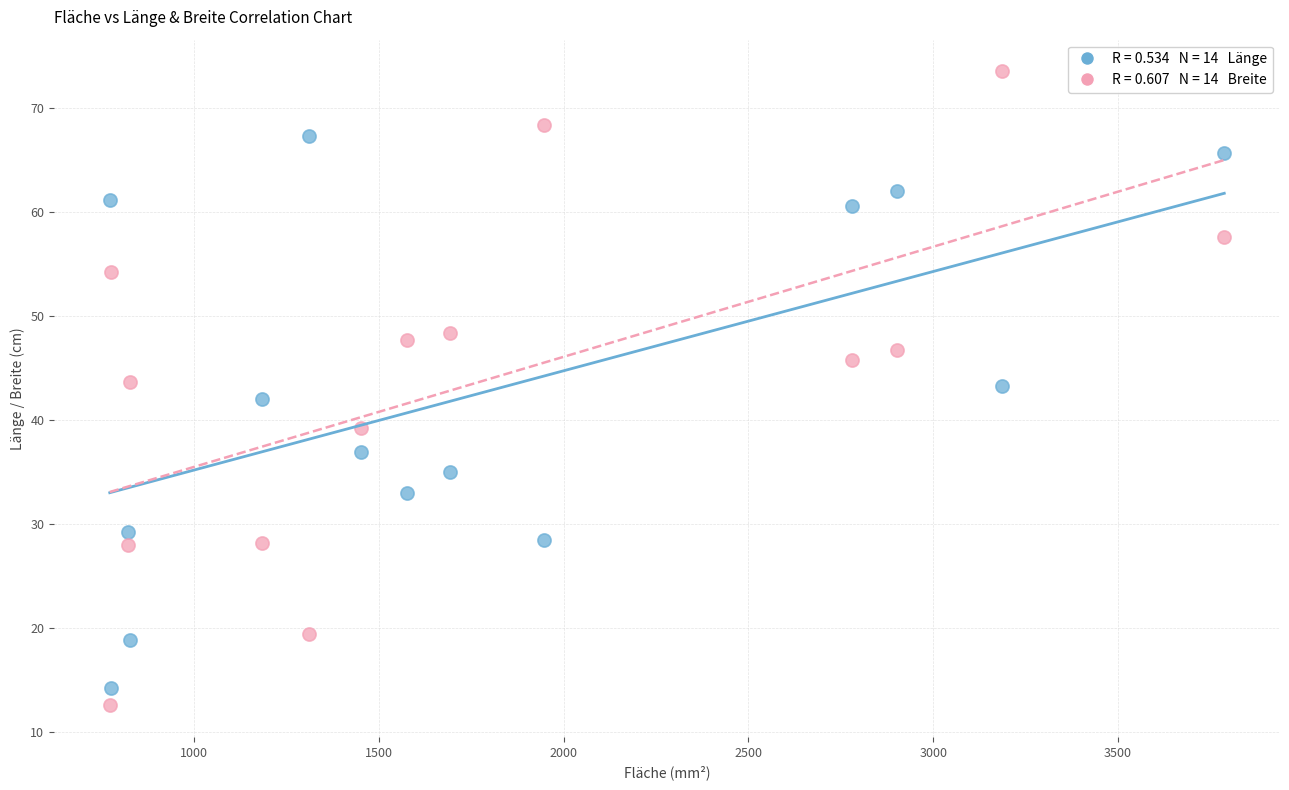

Across all data points, what is the range of X values (max minus min)?

3014.6